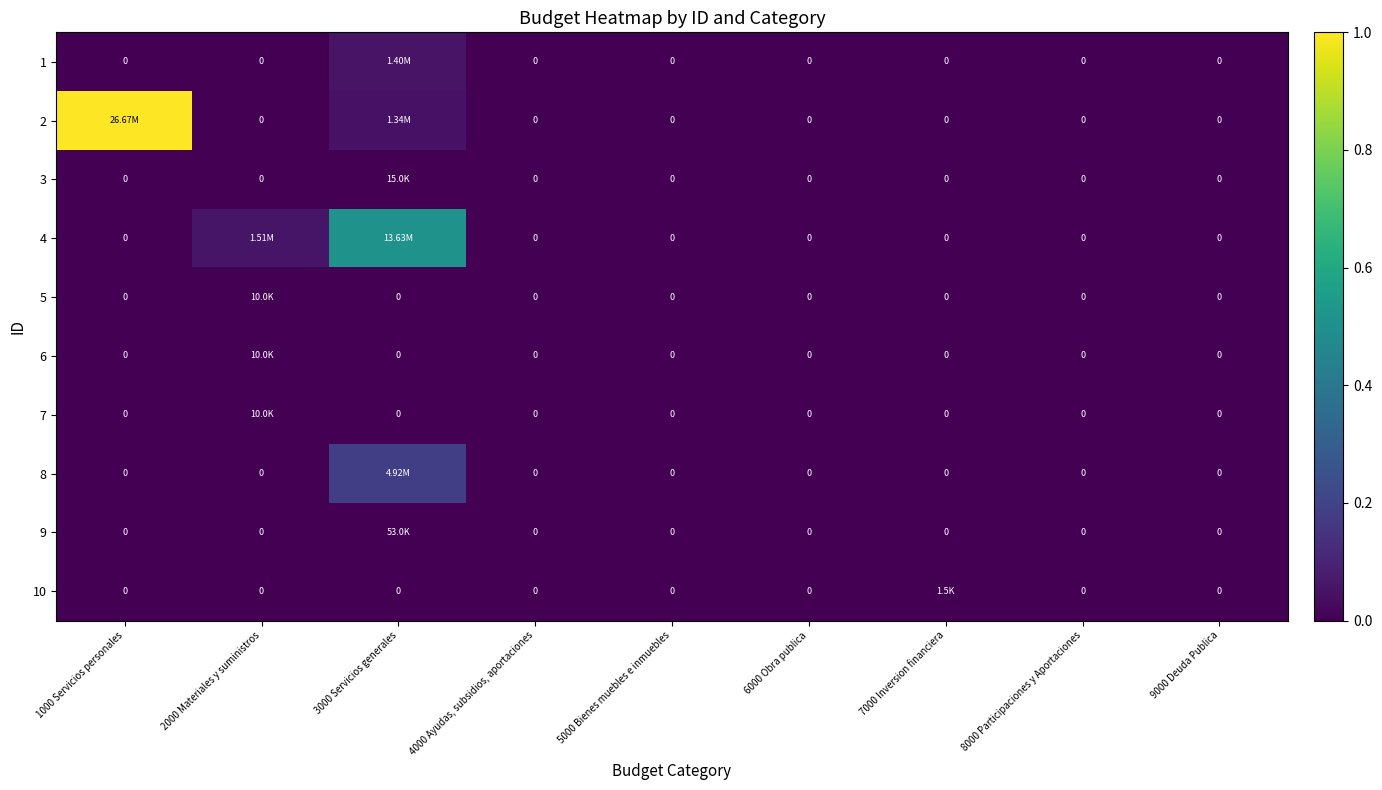

List the labels in order of 8 value, smallest first.

1000 Servicios personales, 2000 Materiales y suministros, 4000 Ayudas, subsidios, aportaciones, 5000 Bienes muebles e inmuebles, 6000 Obra publica, 7000 Inversion financiera, 8000 Participaciones y Aportaciones, 9000 Deuda Publica, 3000 Servicios generales